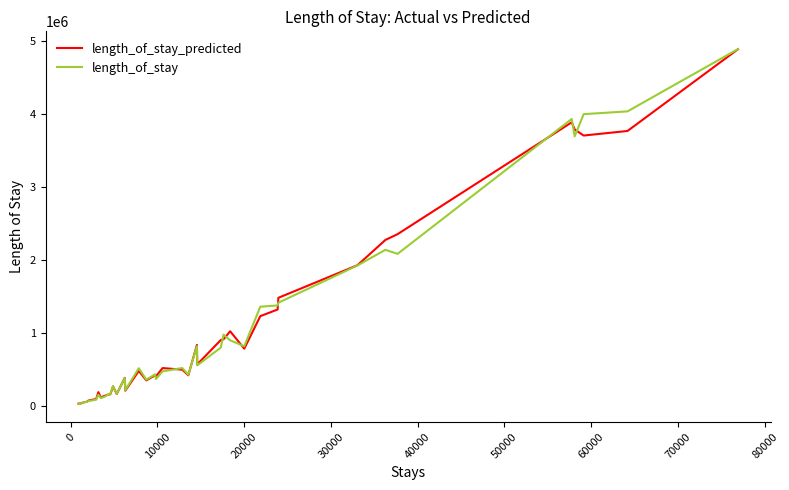

What is the maximum value shown in the chart?

4889001.5